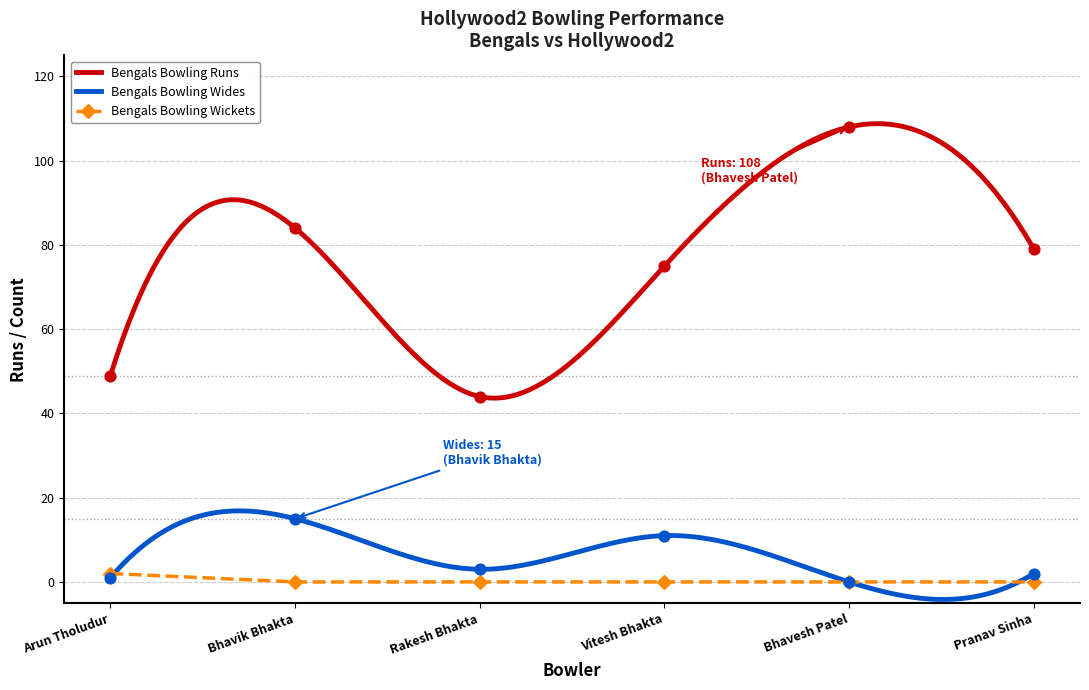

Which series reaches the minimum Y coordinate?

Bengals Bowling Wickets